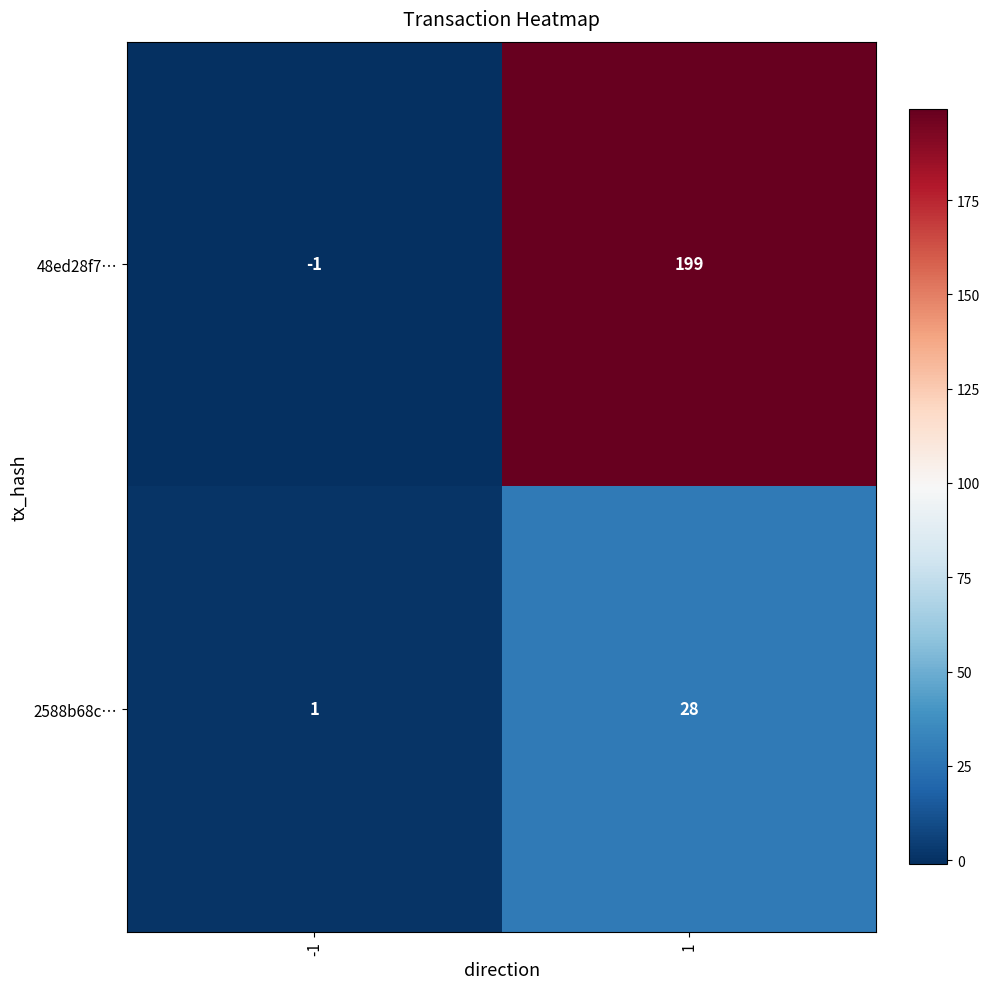

Which series changed the most between -1 and 1?

48ed28f7…